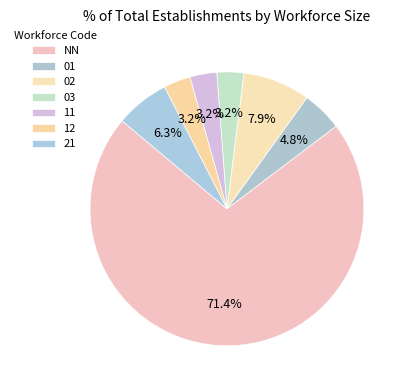

How many slices are in this pie chart?

7